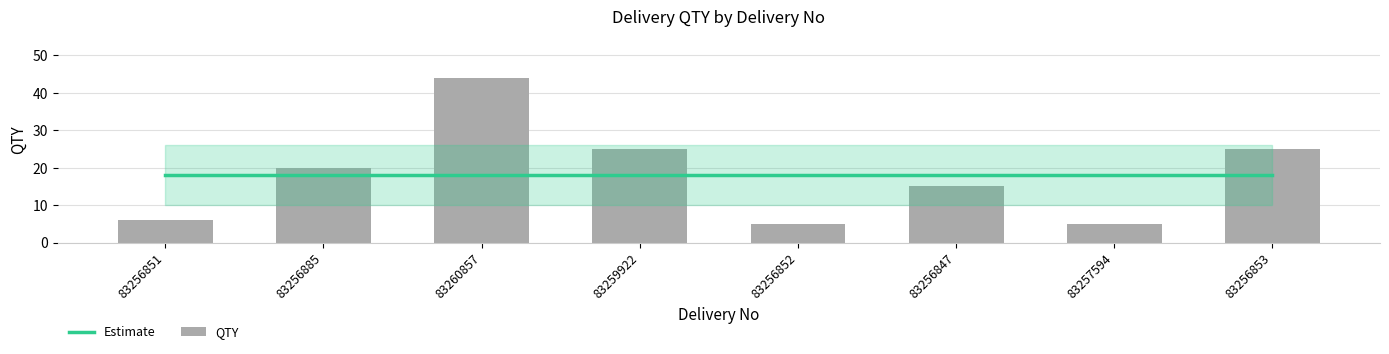

What is the label of the 8th bar from the left?

83256853